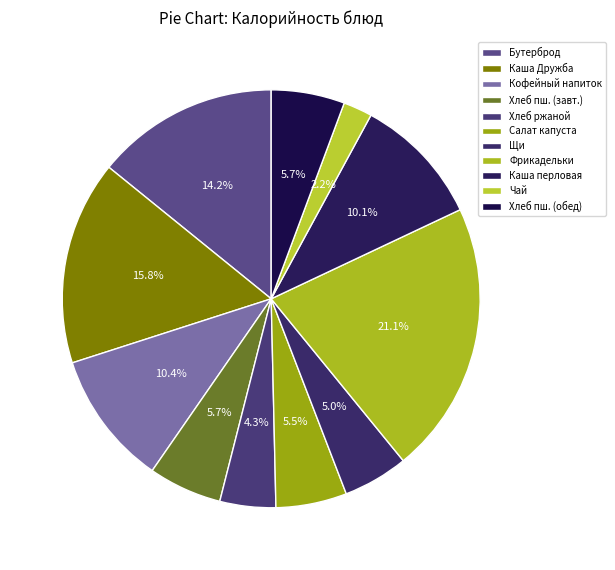

Does Хлеб ржаной account for over 50% of the chart?

No